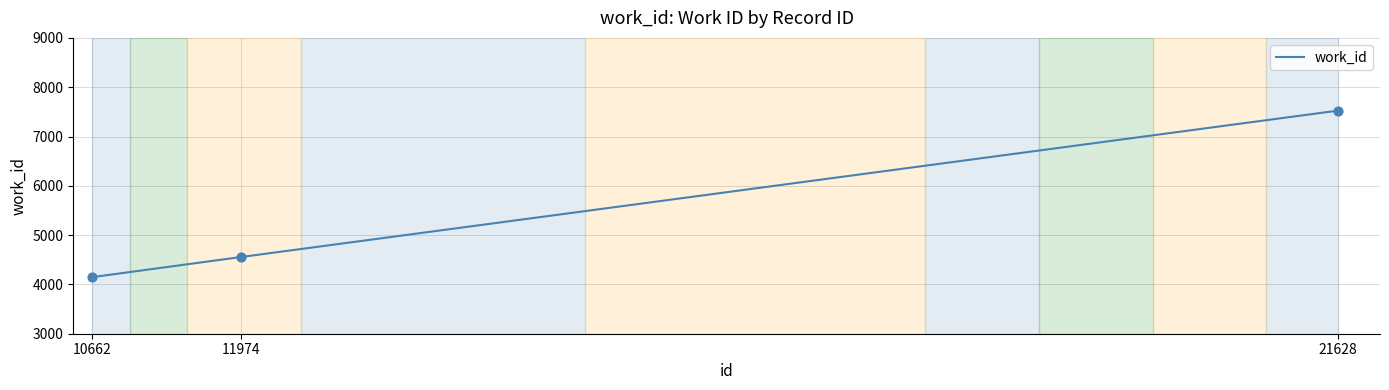

What is the ratio of the value at 10662 to the value at 11974?

0.9